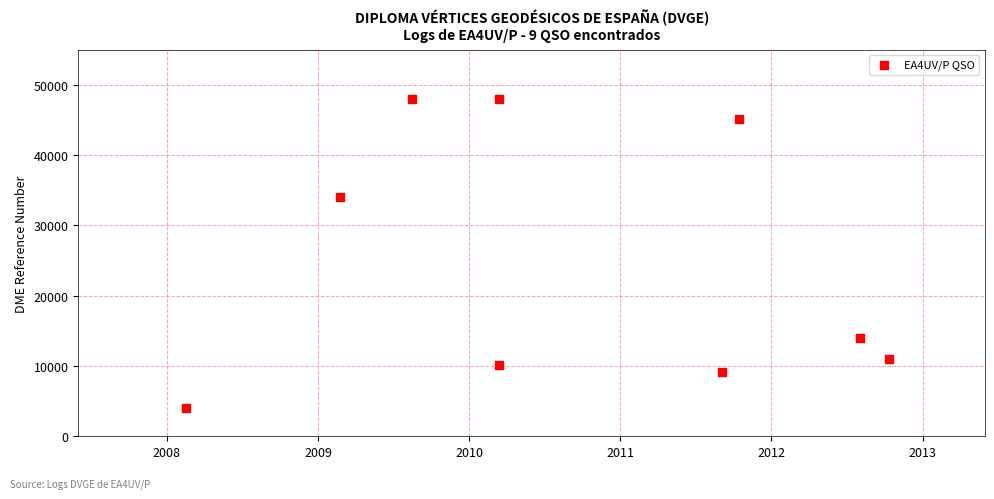

What Y value in the scatter plot is closest to 26046?

34004